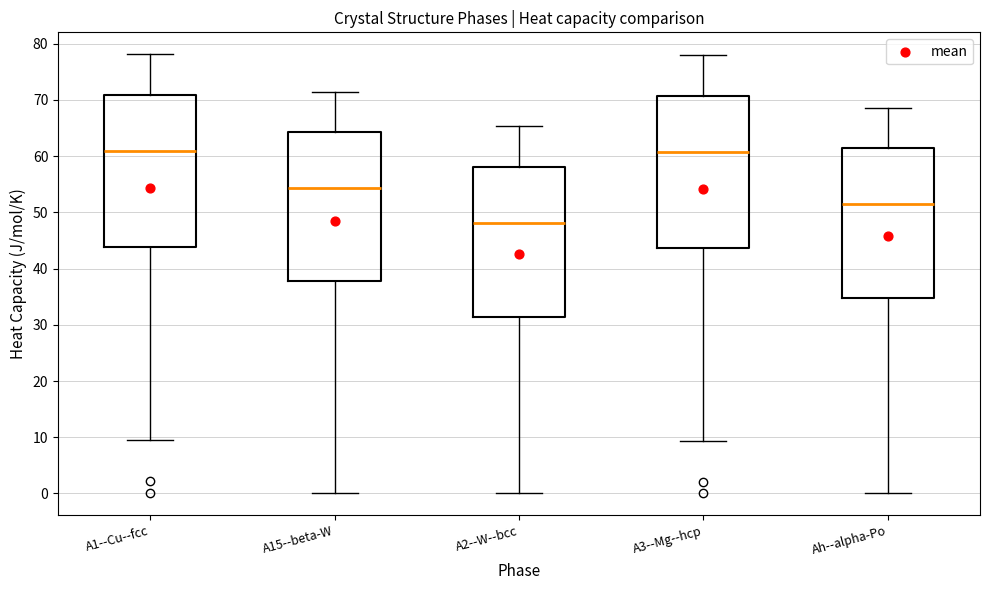

Where does the median line of the box for A15--beta-W sit on the y-axis? The values are not printed on the chart, so give them approximately, as read against the axis.

54